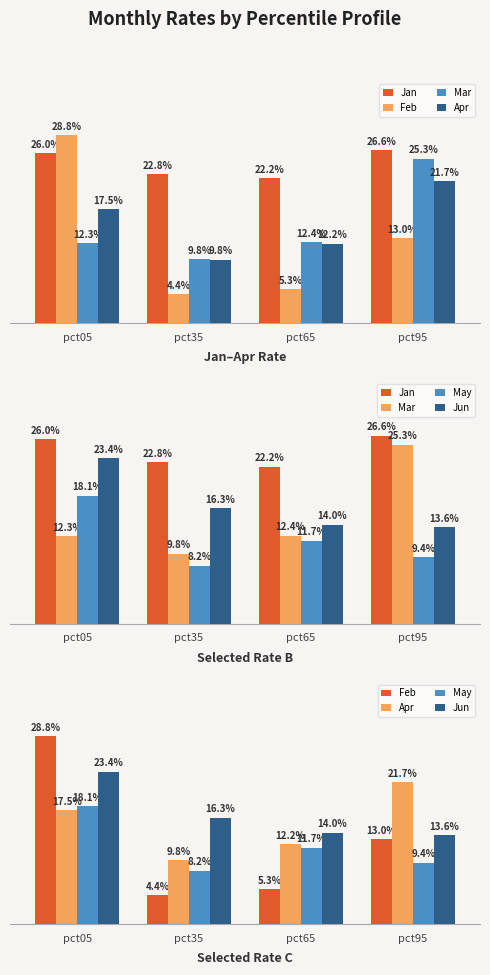

True or false: Jun has a value of 0.0 at pct65.

False